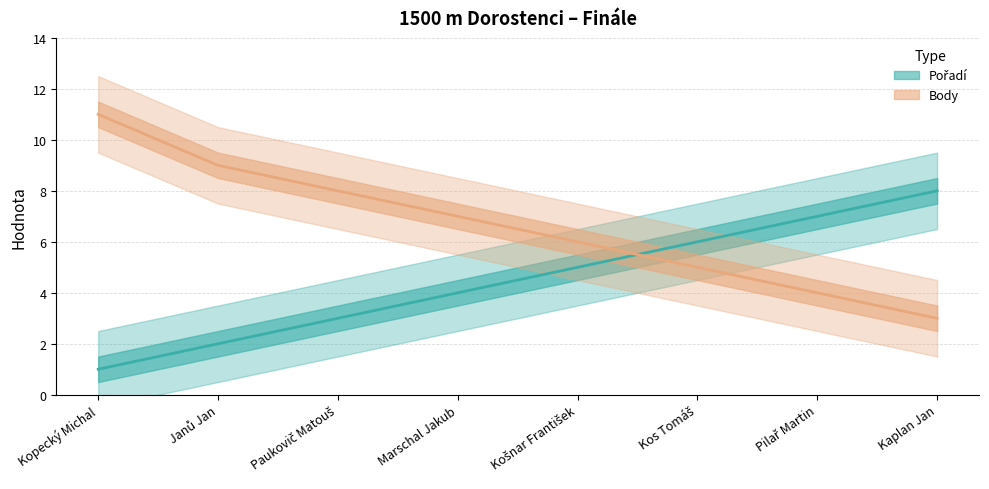

What is the label of the 7th point from the right?

Janů Jan